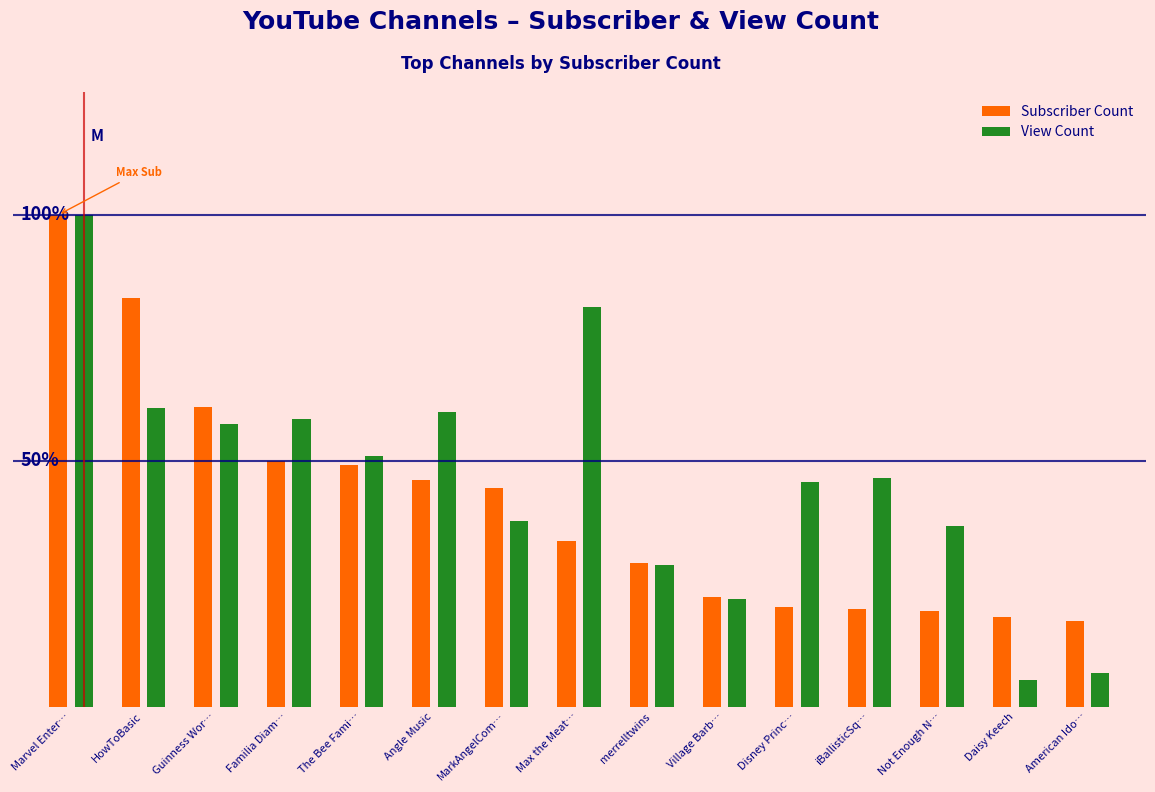

The value of View Count at iBallisticSq… is 0.2. True or false?

False